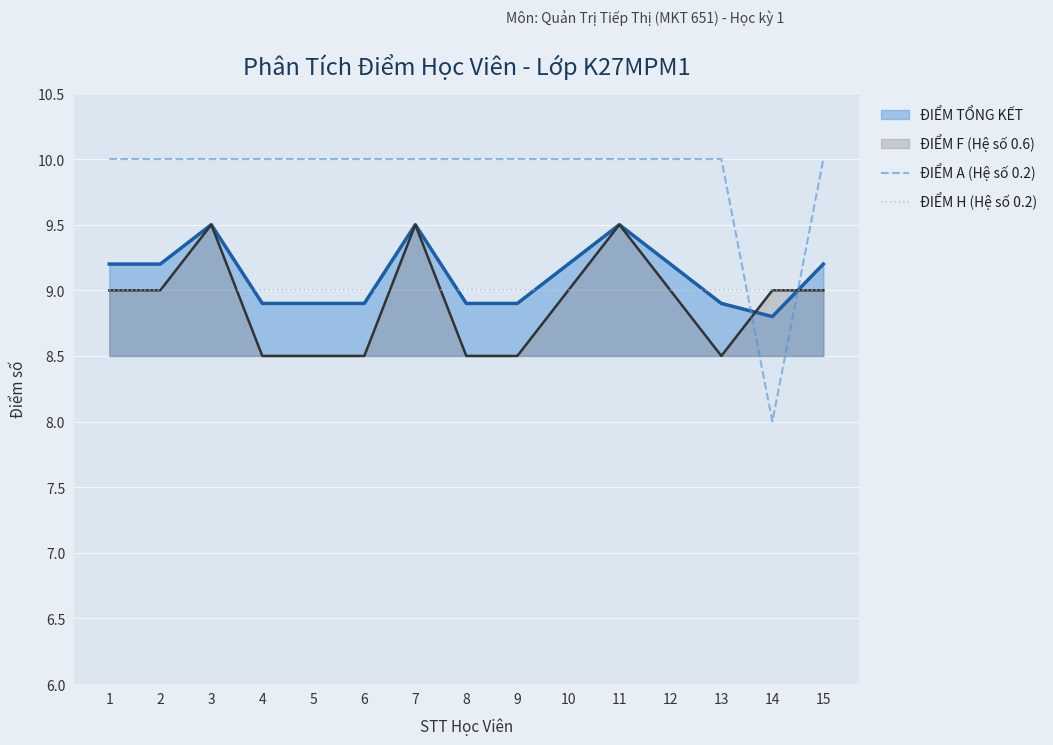

What is the value of the ĐIỂM H (Hệ số 0.2) point at the 6th from the left?

9